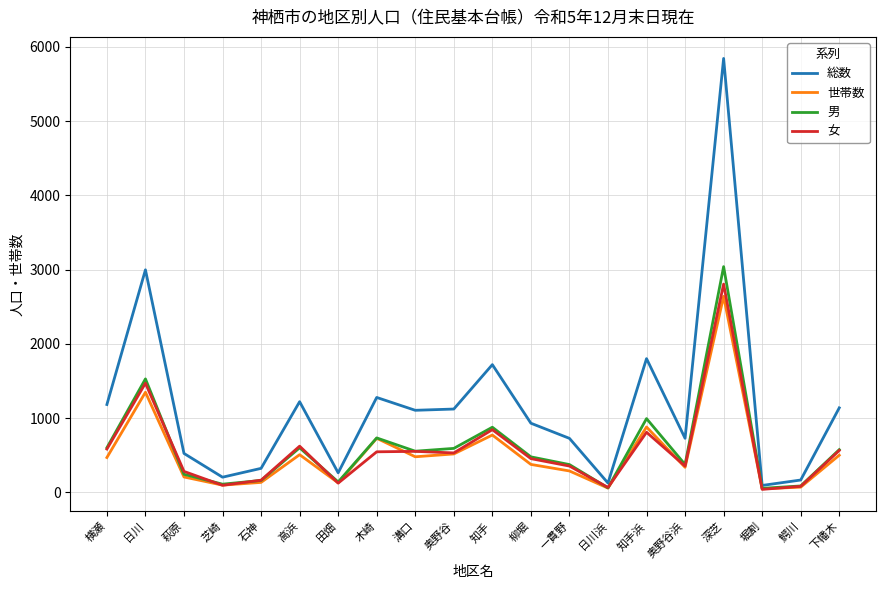

Which series changed the most between 芝崎 and 奥野谷浜?

総数